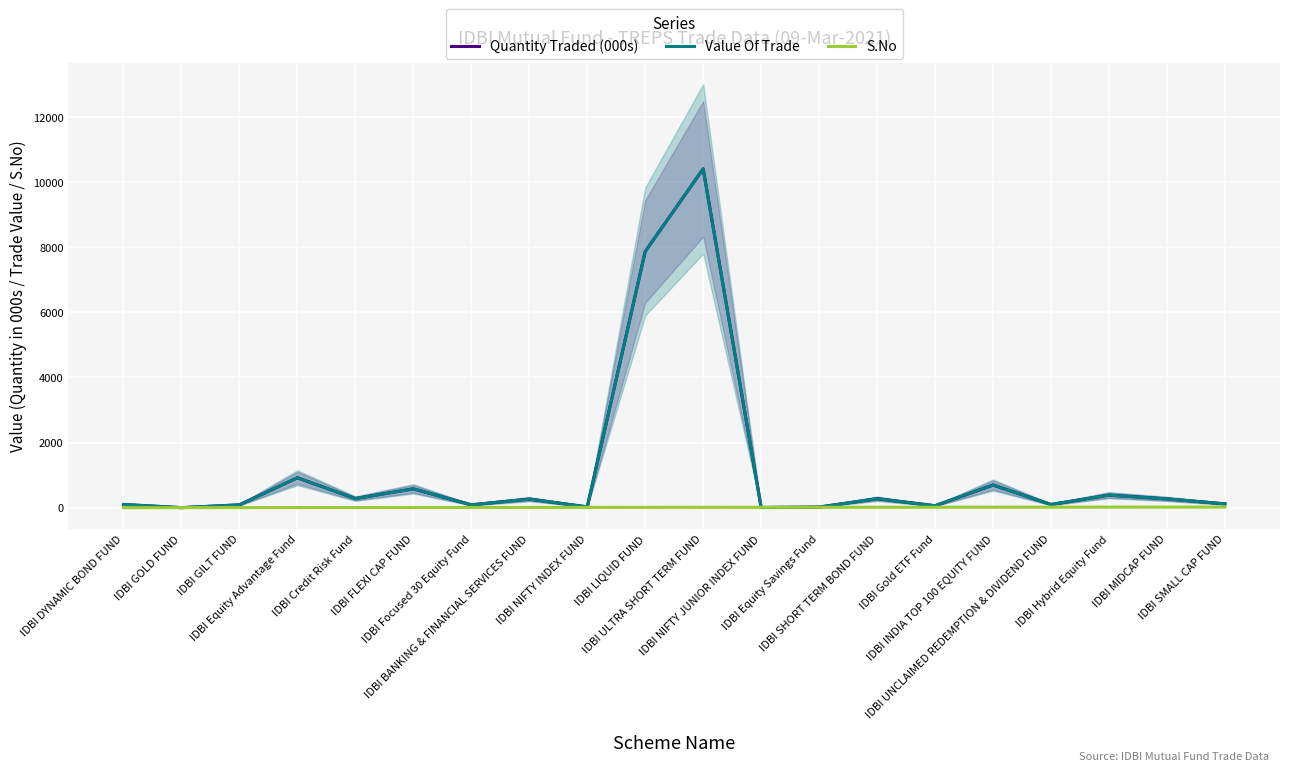

What position from the left is IDBI LIQUID FUND?

10